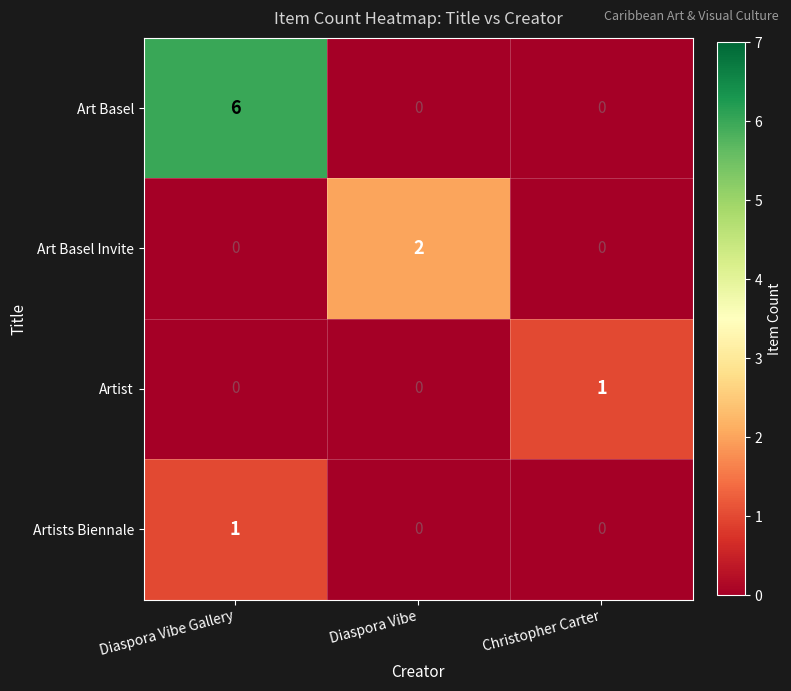

True or false: Artists Biennale has a value of 0 at Christopher Carter.

True